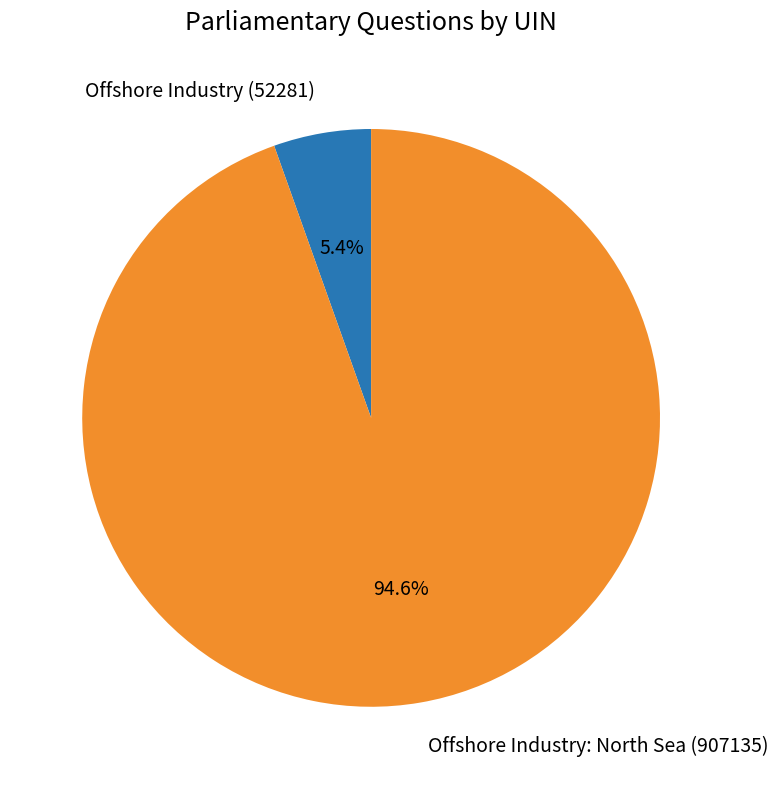

Approximately how many times larger is the value at Offshore Industry (52281) compared to Offshore Industry: North Sea (907135)?

0.1